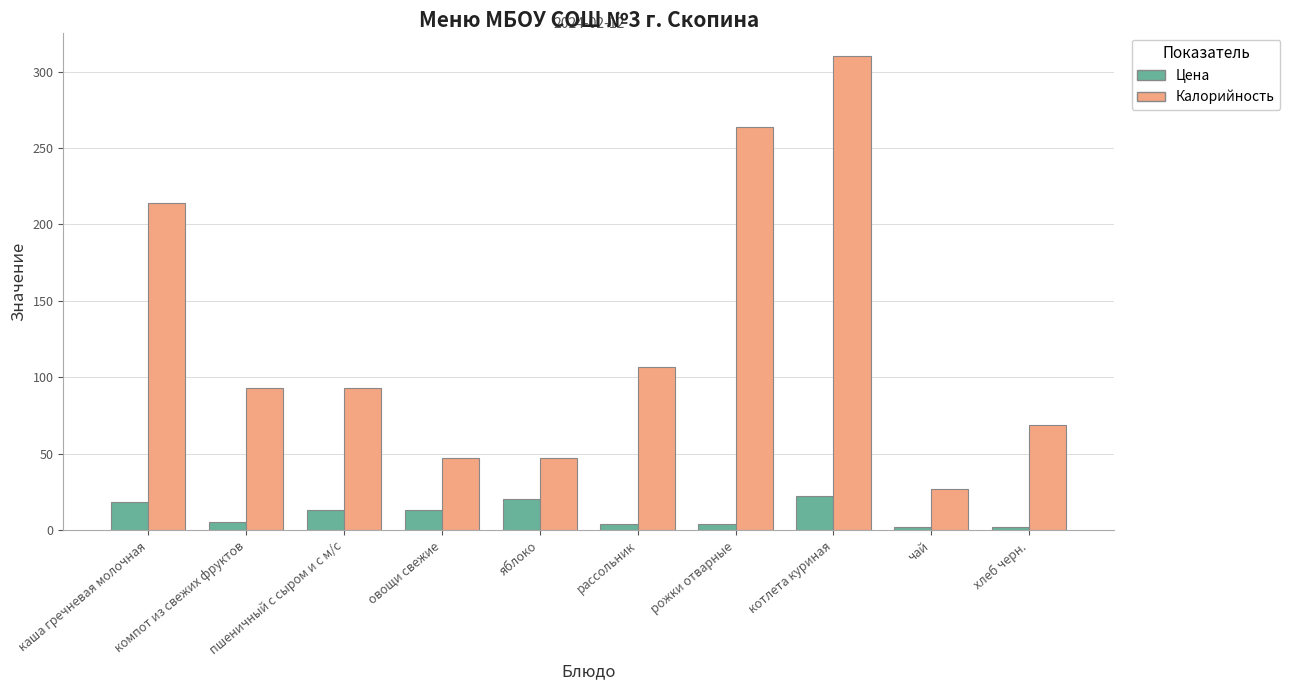

The value of Калорийность at яблоко is 68.5. True or false?

False